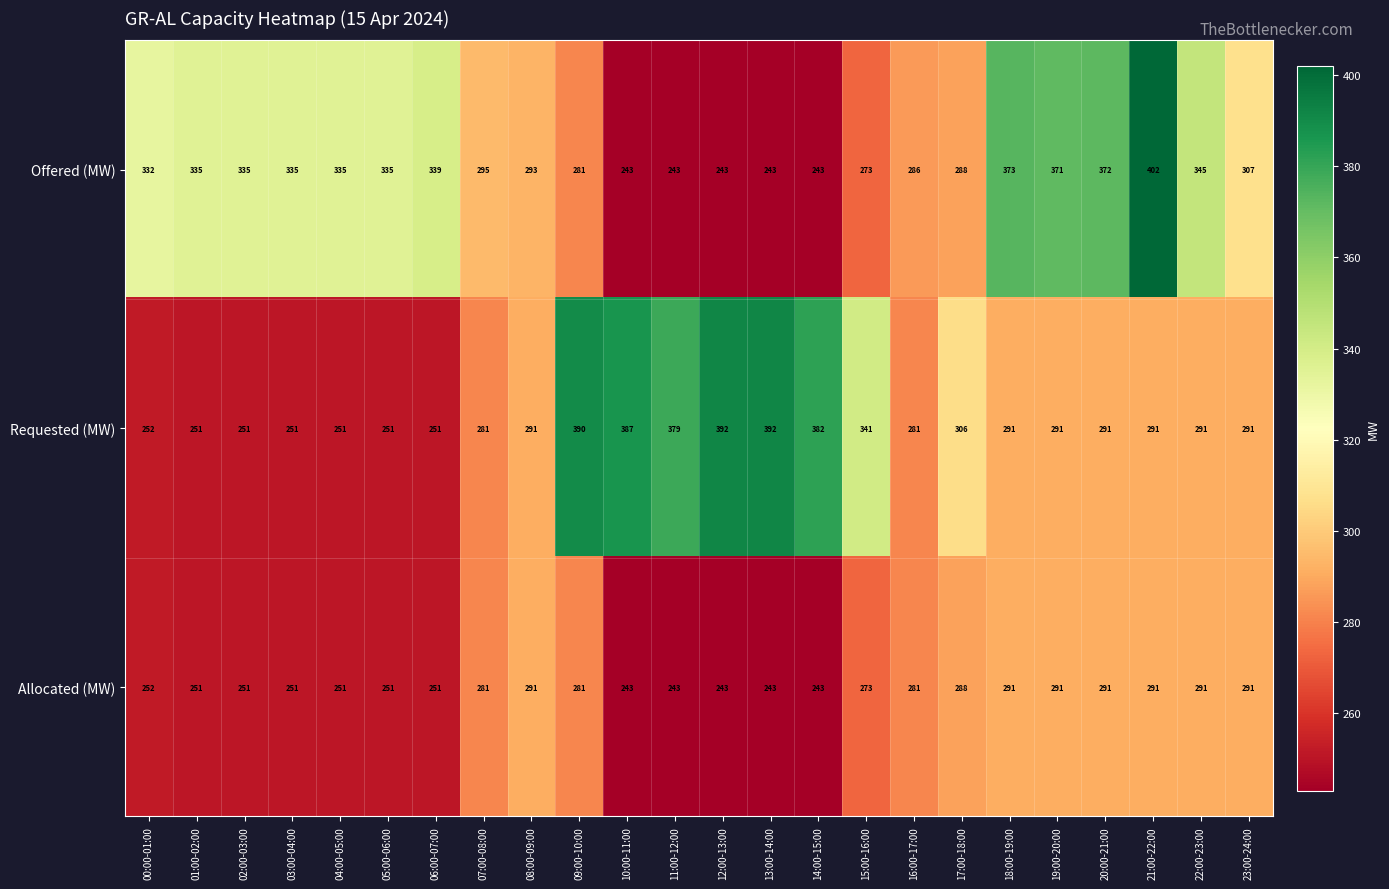

What is the total value across all series at 05:00-06:00?

837